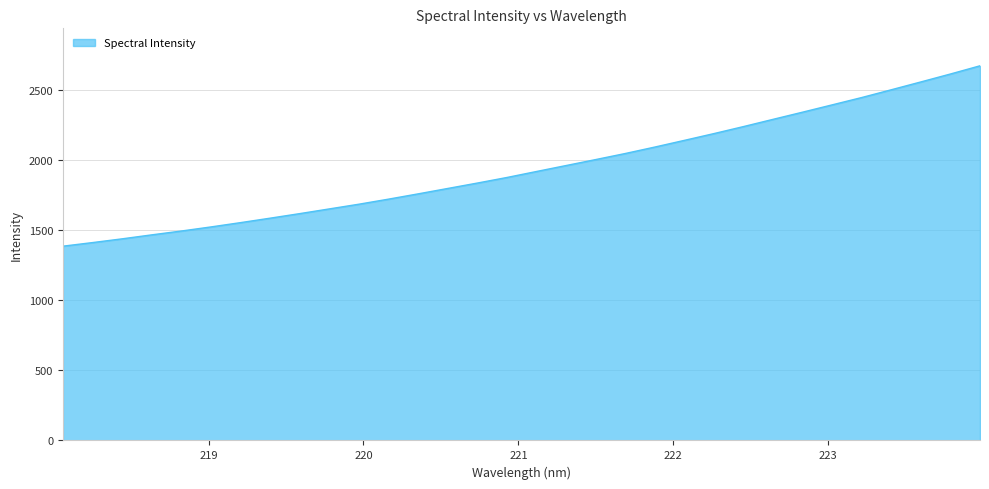

What is the difference between the maximum and minimum values?

1287.7